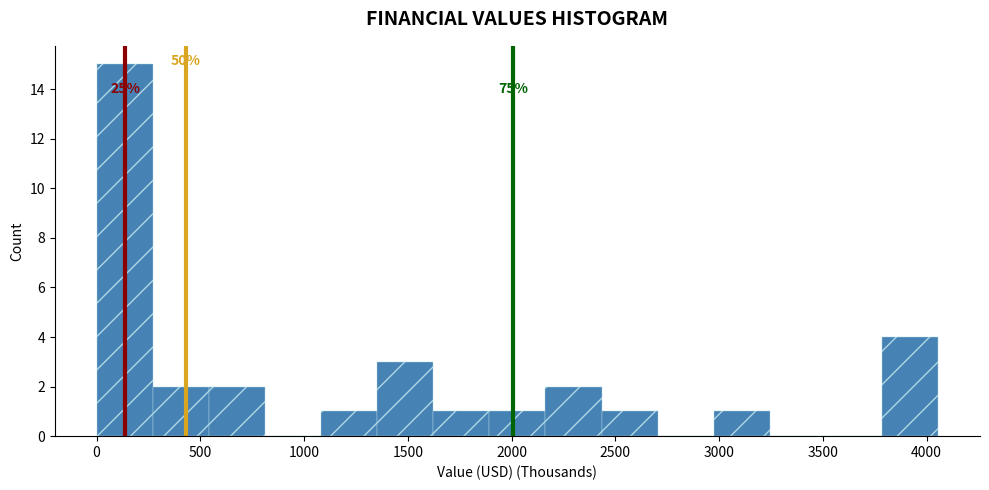

Which range on the x-axis has the tallest bar?

0 to 250